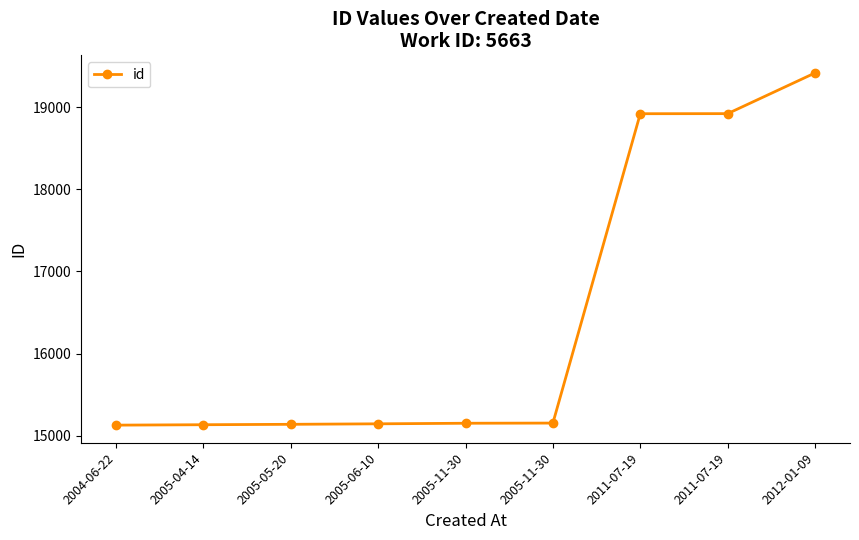

How many lines are shown in the chart?

1